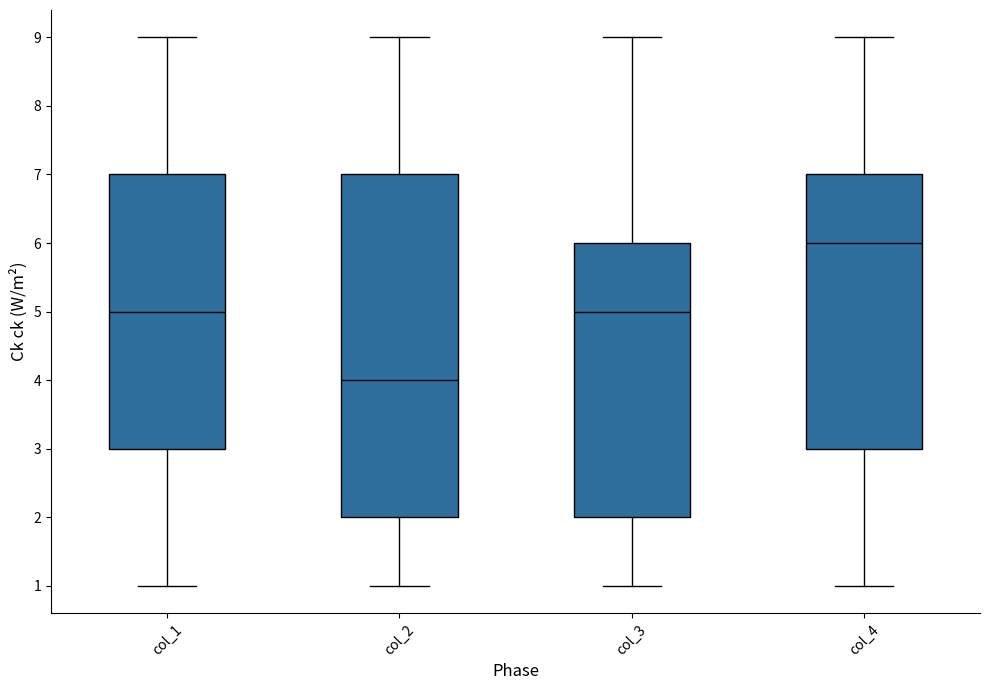

Which box has the lowest median line?

col_2